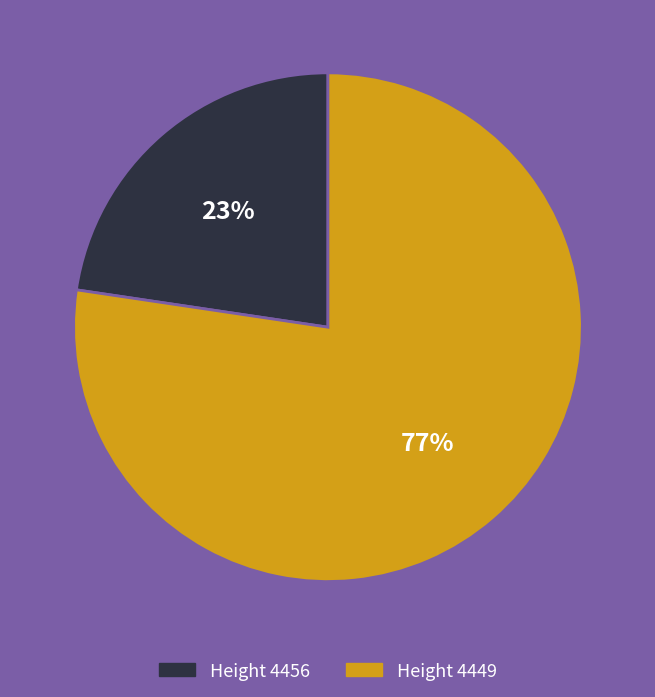

To the nearest percent, what is the average slice percentage?

50%